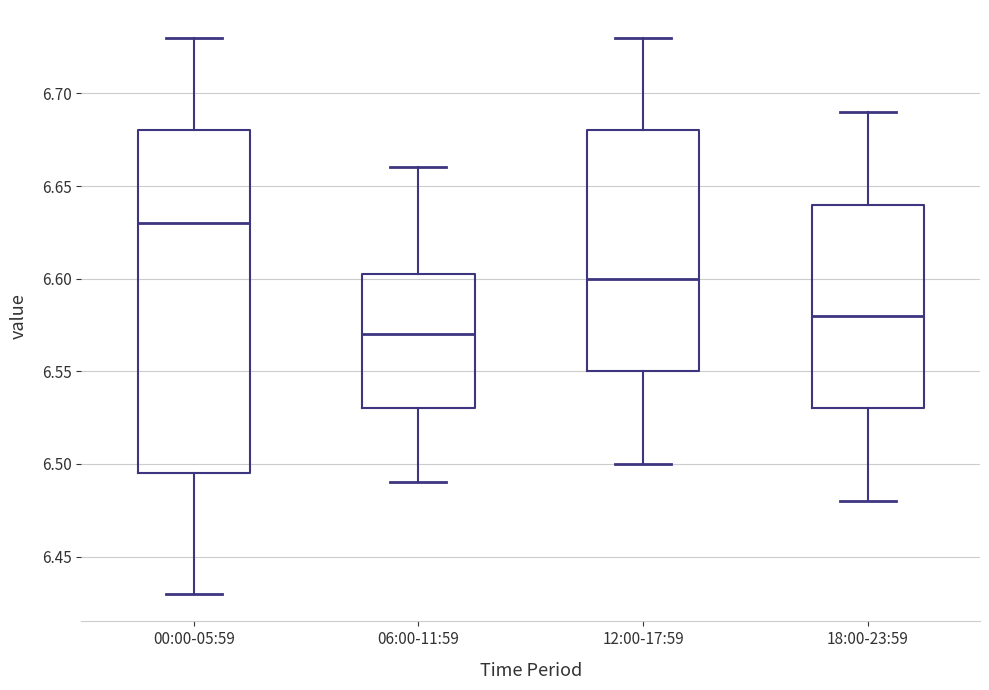

Reading left to right, transcribe this box plot: for each box, give where its median line is, the range the box spans, and where its two whiskers end, as read against the y-axis. The values are not printed on the chart, so give them approximately, as read against the axis.

00:00-05:59: median 6.630, box 6.495 to 6.680, whiskers 6.430 to 6.730
06:00-11:59: median 6.570, box 6.530 to 6.605, whiskers 6.490 to 6.660
12:00-17:59: median 6.600, box 6.550 to 6.680, whiskers 6.500 to 6.730
18:00-23:59: median 6.580, box 6.530 to 6.640, whiskers 6.480 to 6.690